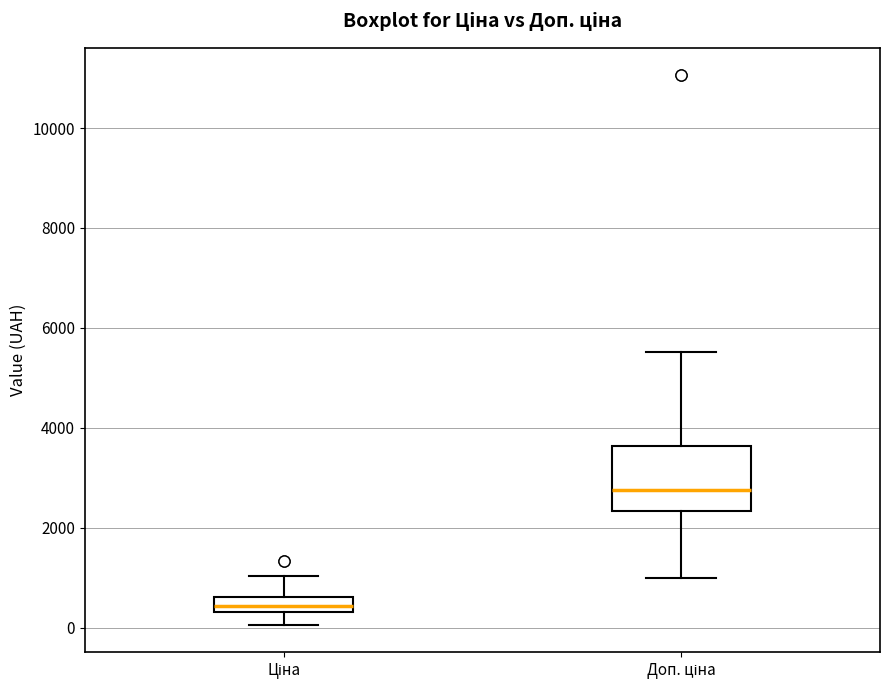

Where is the lower edge of the box for Ціна on the y-axis? The values are not printed on the chart, so give them approximately, as read against the axis.

400